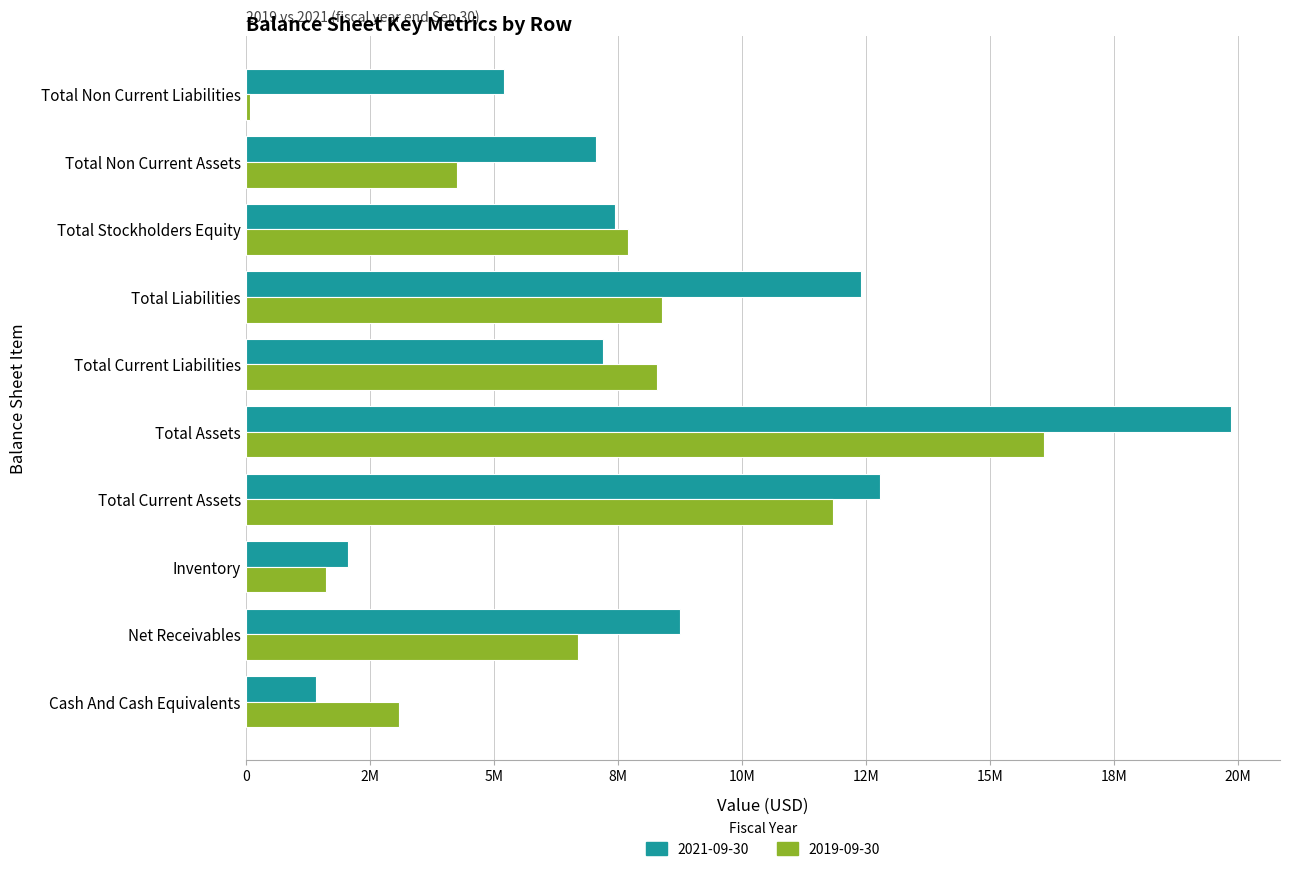

How many bars are there in each group?

2